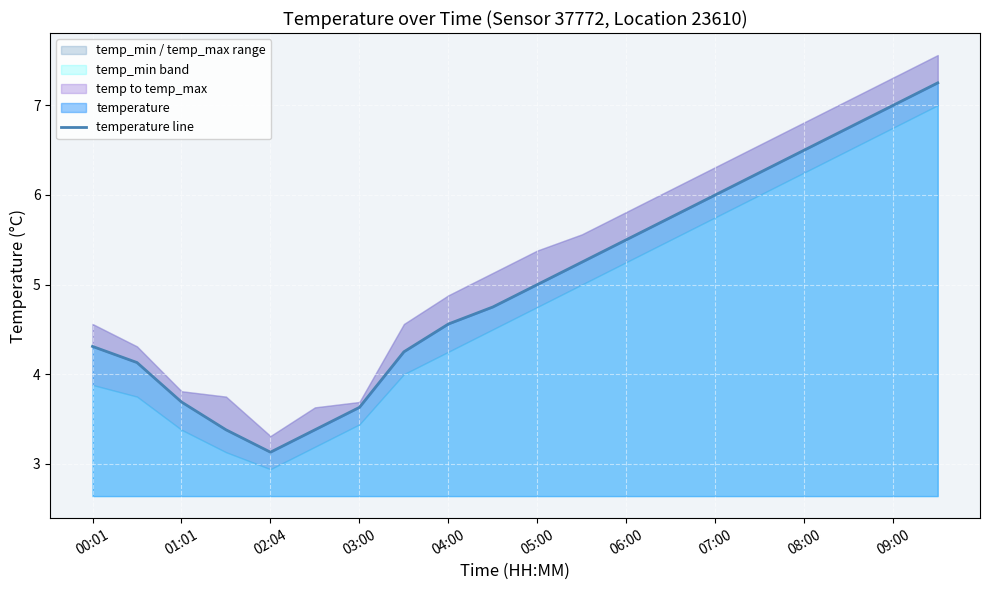

How many lines are shown in the chart?

1